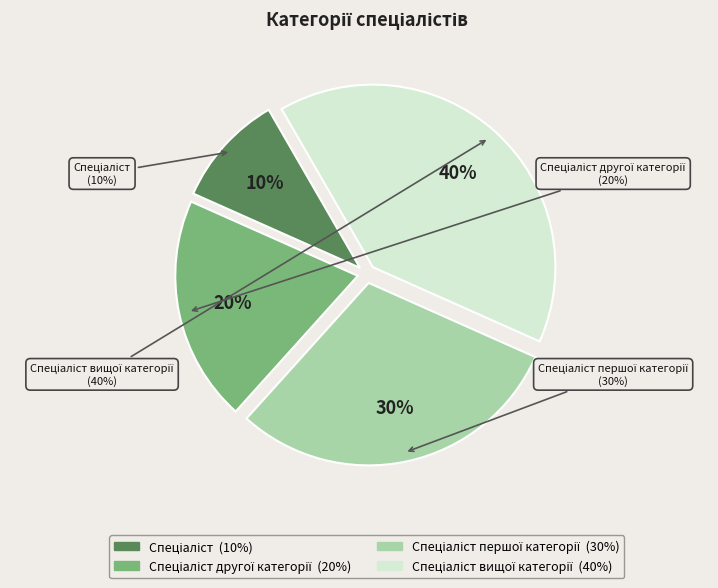

True or false: Спеціаліст вищої категорії accounts for 40% of the total.

True